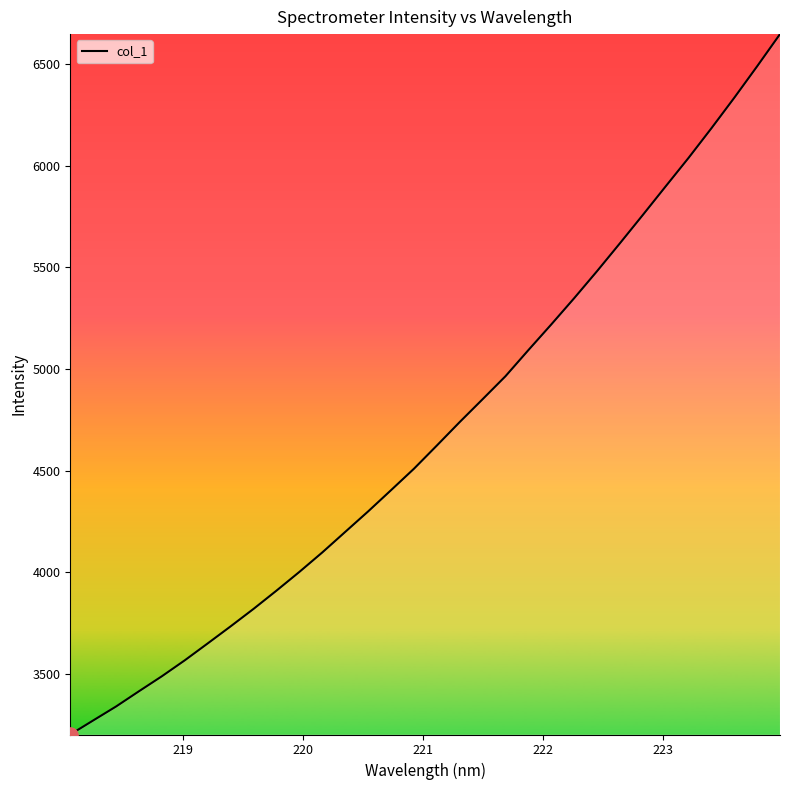

What is the greatest value displayed?

6647.4